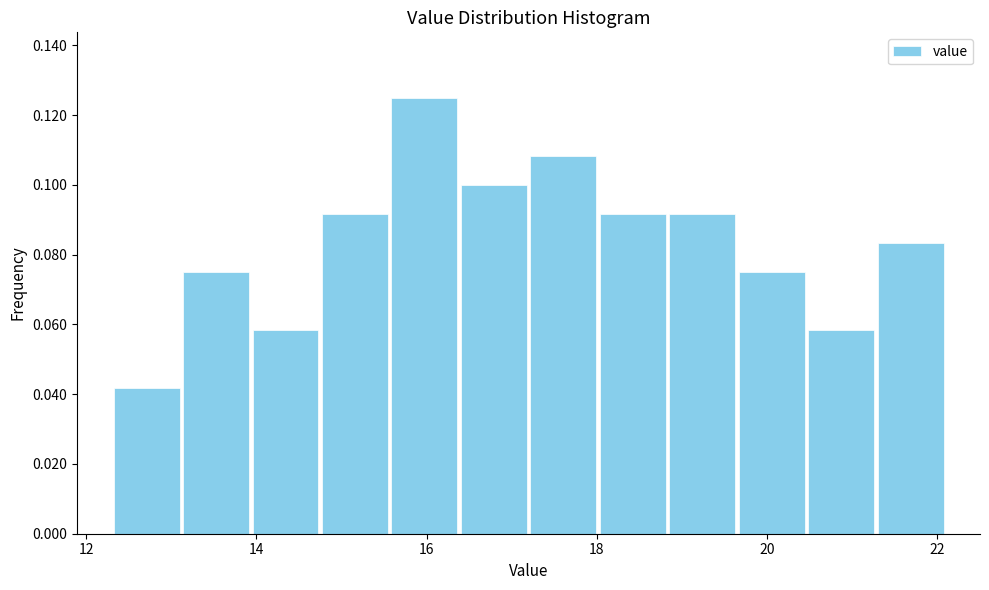

What is the height of the bar covering 14.0 to 14.8 on the x-axis? Neither the bar edges nor the heights are printed on the chart, so give them approximately, as read against the axes.

0.058